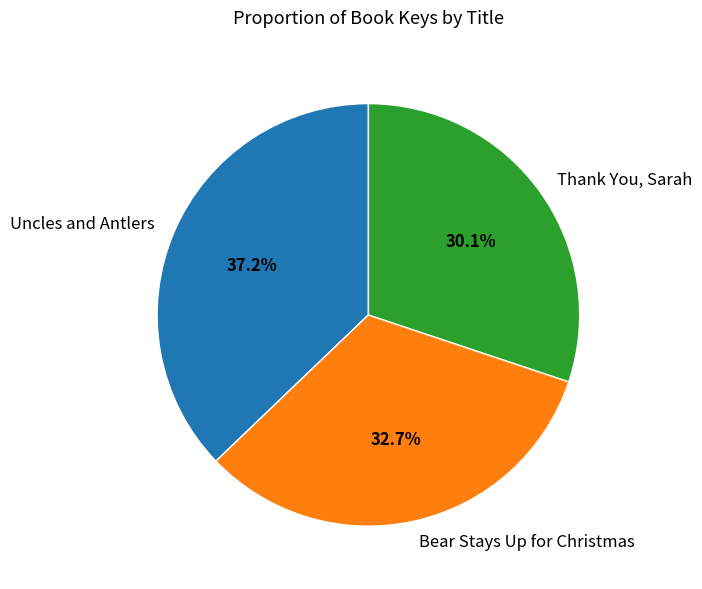

Is it true that Thank You, Sarah is 30% of the pie?

True